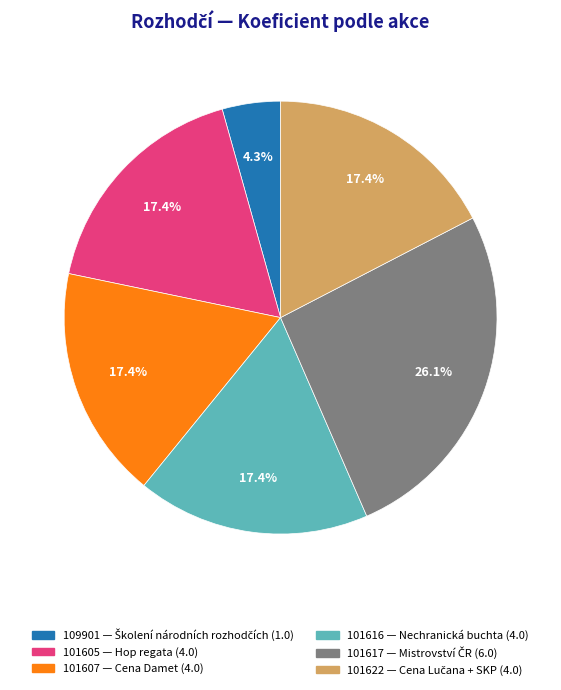

Does 109901 represent more than half of the total?

No